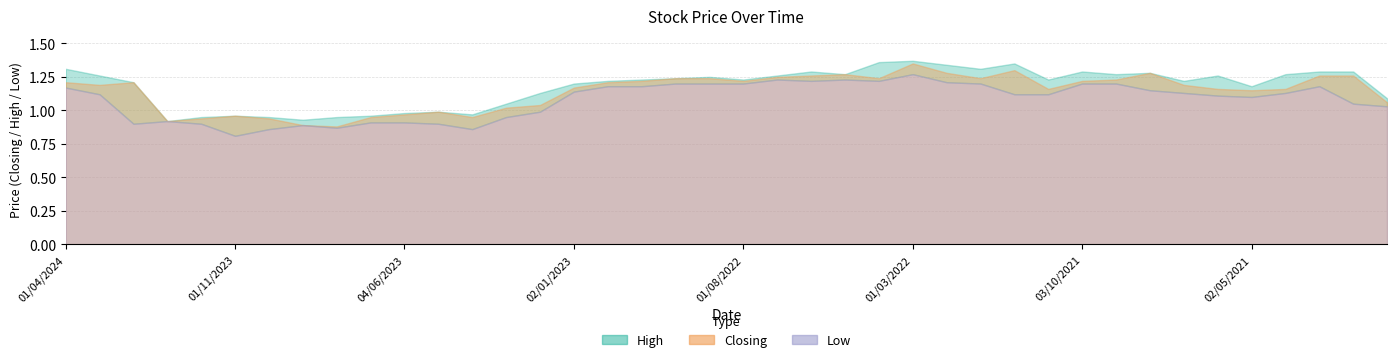

What is the smallest value displayed?

0.8